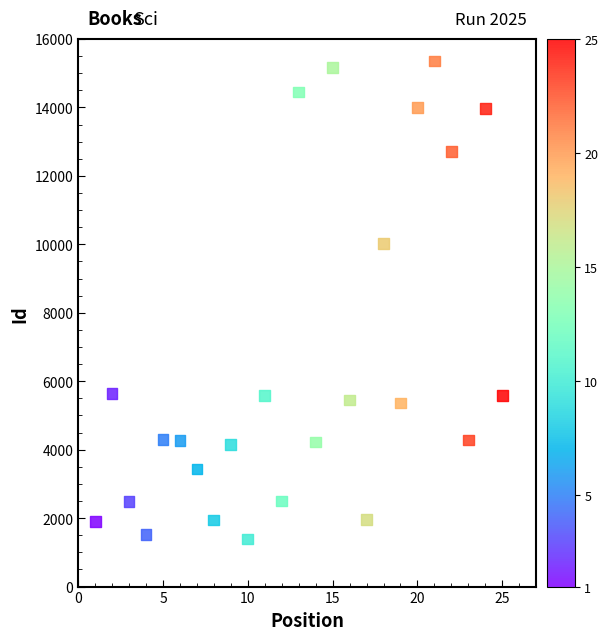

What is the range of Y values (max minus min)?

13963